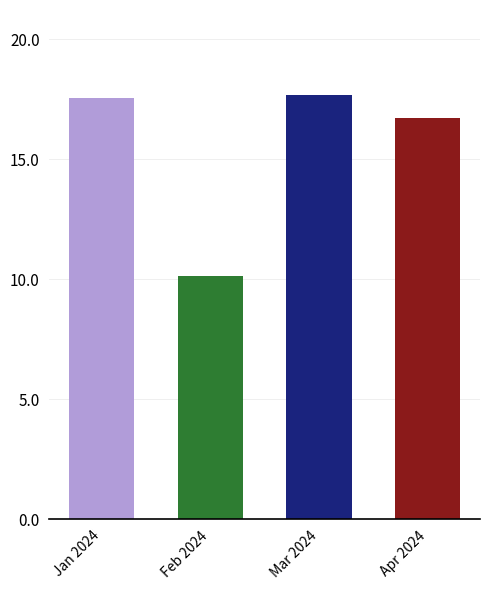

Reading left to right, what are all the values shown in this chart?

17.5	10.1	17.7	16.7